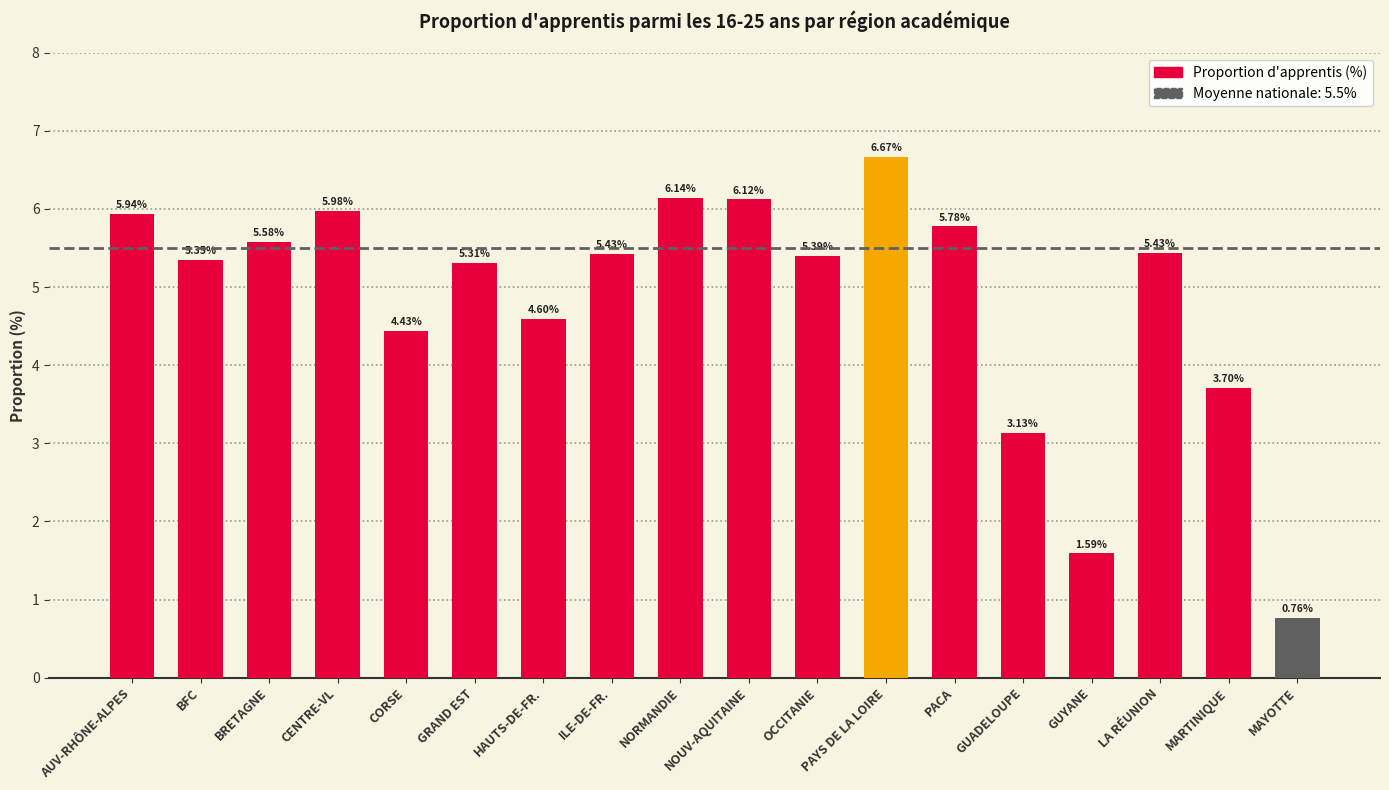

Which label corresponds to the smallest value in the chart?

MAYOTTE